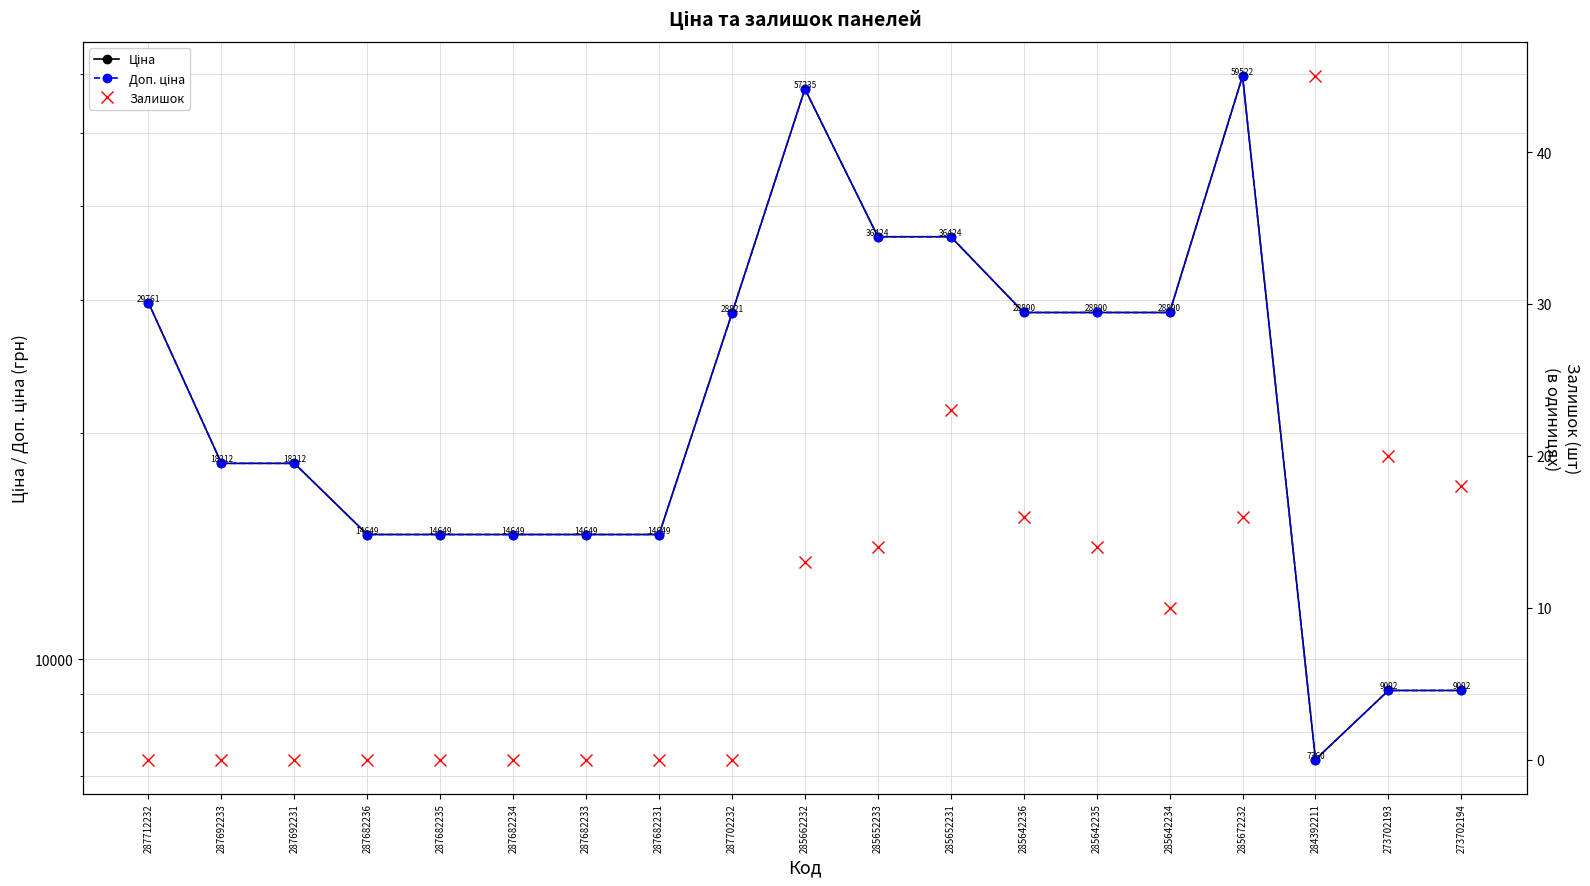

What is the label of the 5th point from the left?

287682235